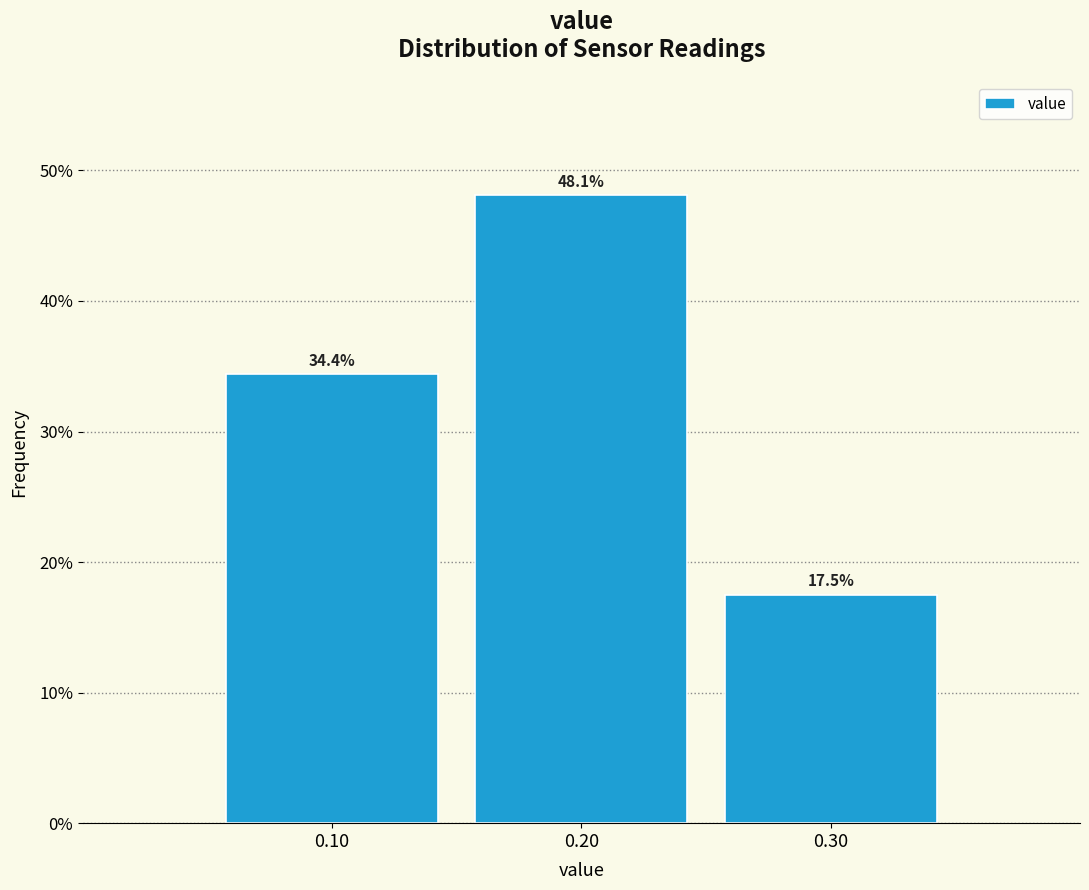

Reading left to right, list every bar in this chart as the range it spans on the x-axis followed by its height.

0.05 to 0.15: 34.4
0.15 to 0.25: 48.1
0.25 to 0.35: 17.5